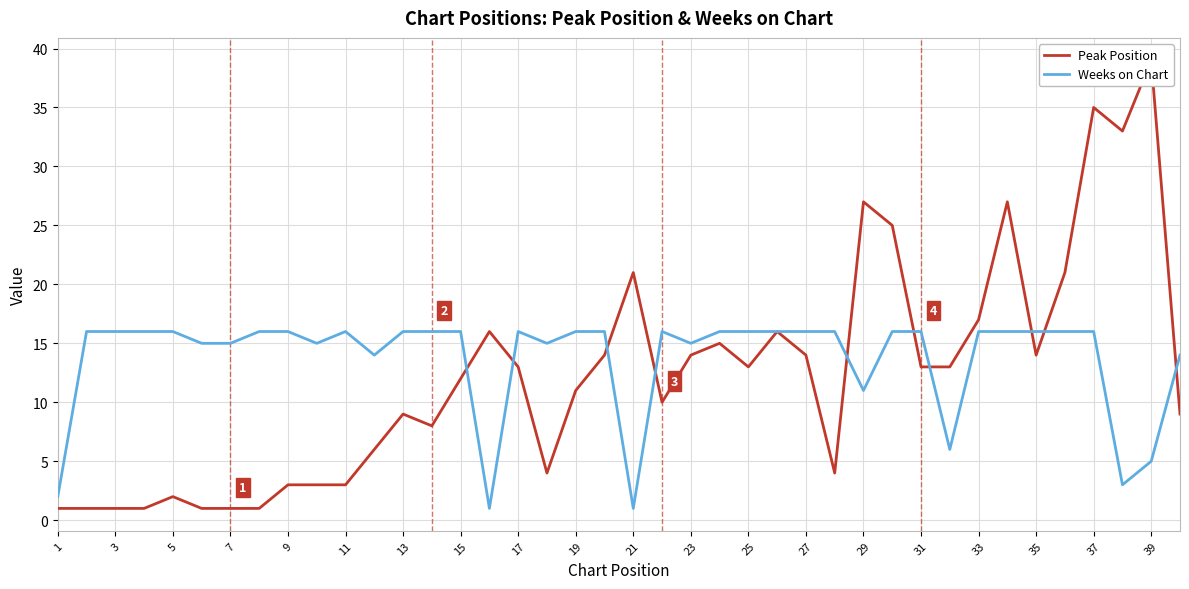

Which series has the largest range (max minus min)?

Peak Position